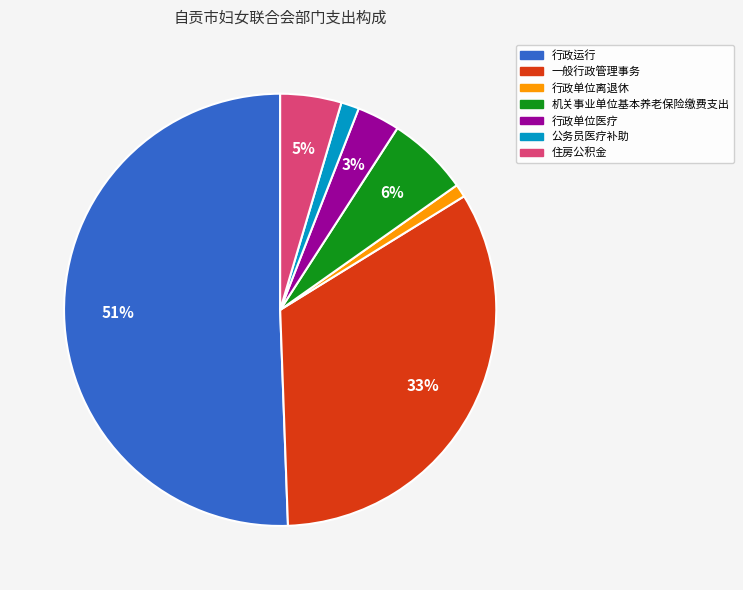

Which category accounts for the majority?

行政运行